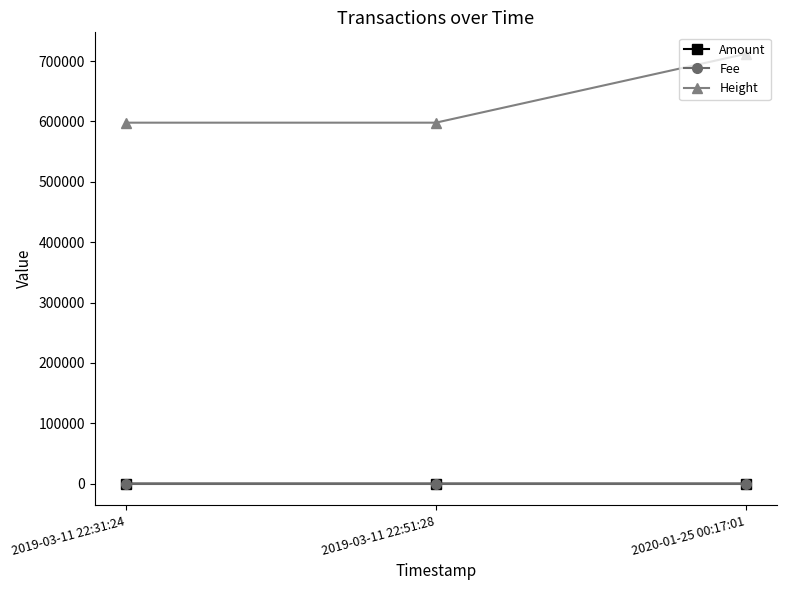

Is it true that Height equals 597922.0 at 2019-03-11 22:31:24?

True